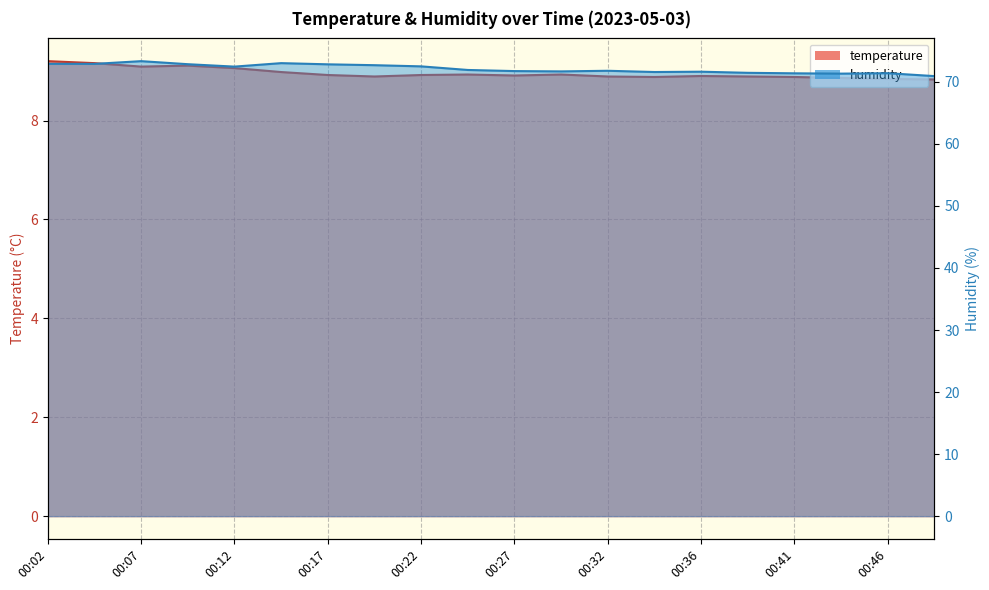

How many interior local peaks does the humidity series have?

5